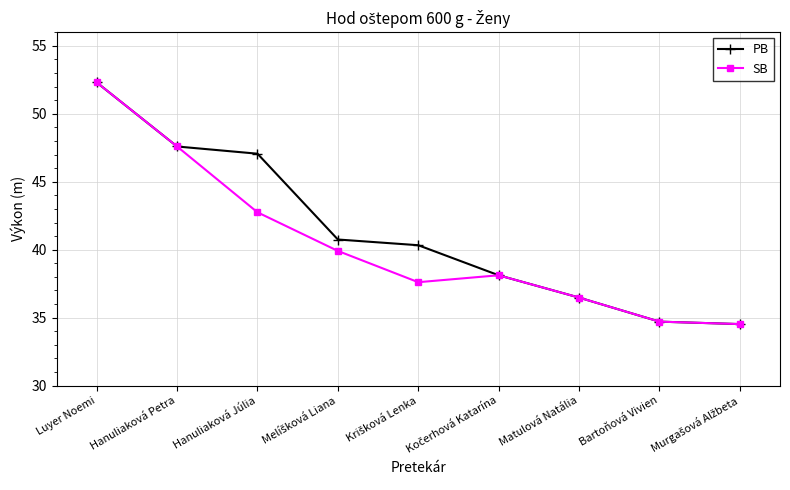

What value does the SB series have at Hanuliaková Júlia?

42.8